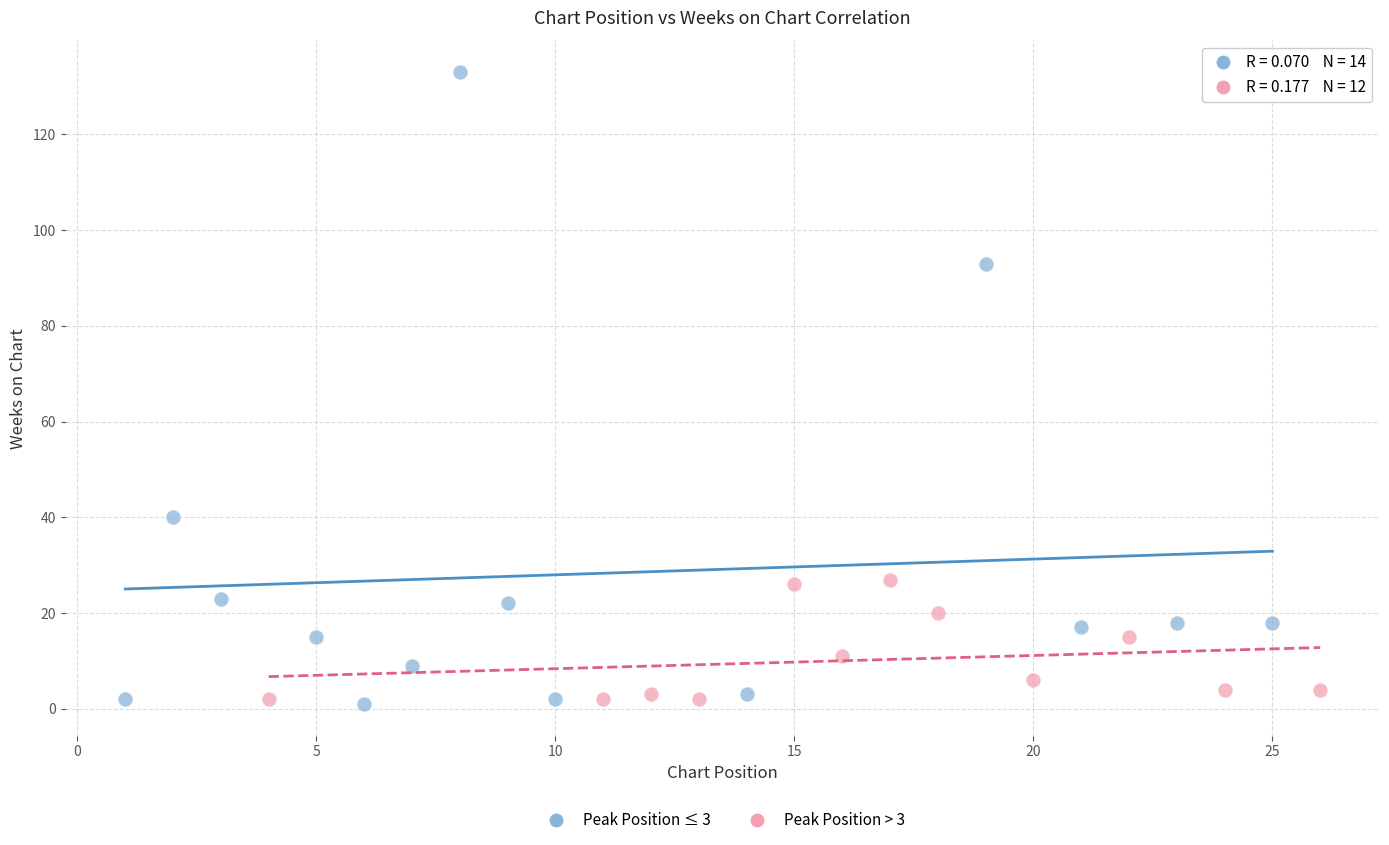

Which series has the largest Y range (max minus min)?

Peak Position ≤ 3